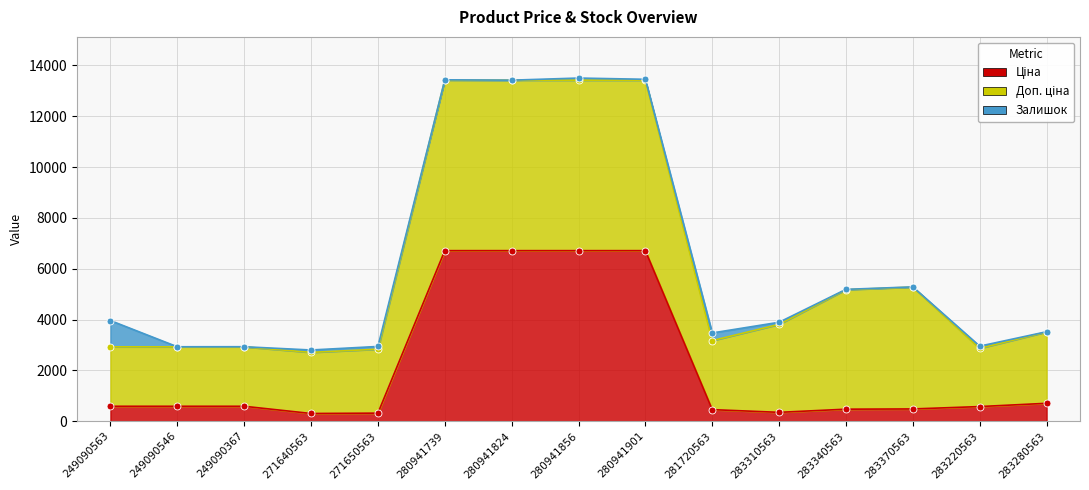

Reading left to right, what are all the values shown in this chart?

Ціна: 249090563=584.9	249090546=584.9	249090367=584.9	271640563=300.6	271650563=314.7	280941739=6710.2	280941824=6710.2	280941856=6710.2	280941901=6710.2	281720563=452.7	283310563=346.3	283340563=470.3	283370563=479.6	283220563=573.2	283280563=701.9
Доп. ціна: 249090563=2339.7	249090546=2339.7	249090367=2339.7	271640563=2405.2	271650563=2517.5	280941739=6710.2	280941824=6710.2	280941856=6710.2	280941901=6710.2	281720563=2716.4	283310563=3462.7	283340563=4702.8	283370563=4796.4	283220563=2292.9	283280563=2807.6
Залишок: 249090563=1033.0	249090546=2.0	249090367=4.0	271640563=94.0	271650563=107.0	280941739=14.0	280941824=0.0	280941856=83.0	280941901=34.0	281720563=302.0	283310563=83.0	283340563=14.0	283370563=8.0	283220563=86.0	283280563=9.0